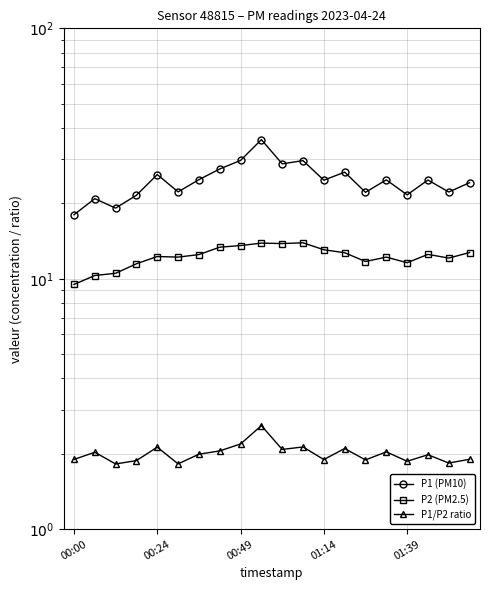

Reading left to right, extract all data points from this chart.

P1 (PM10): 18.0	20.9	19.1	21.5	26.1	22.2	24.9	27.4	29.7	35.9	28.8	29.6	24.8	26.6	22.1	24.8	21.6	24.8	22.2	24.2
P2 (PM2.5): 9.5	10.3	10.5	11.5	12.3	12.2	12.5	13.4	13.6	13.9	13.8	13.9	13.1	12.7	11.7	12.2	11.6	12.5	12.1	12.7
P1/P2 ratio: 1.9	2.0	1.8	1.9	2.1	1.8	2.0	2.1	2.2	2.6	2.1	2.1	1.9	2.1	1.9	2.0	1.9	2.0	1.8	1.9